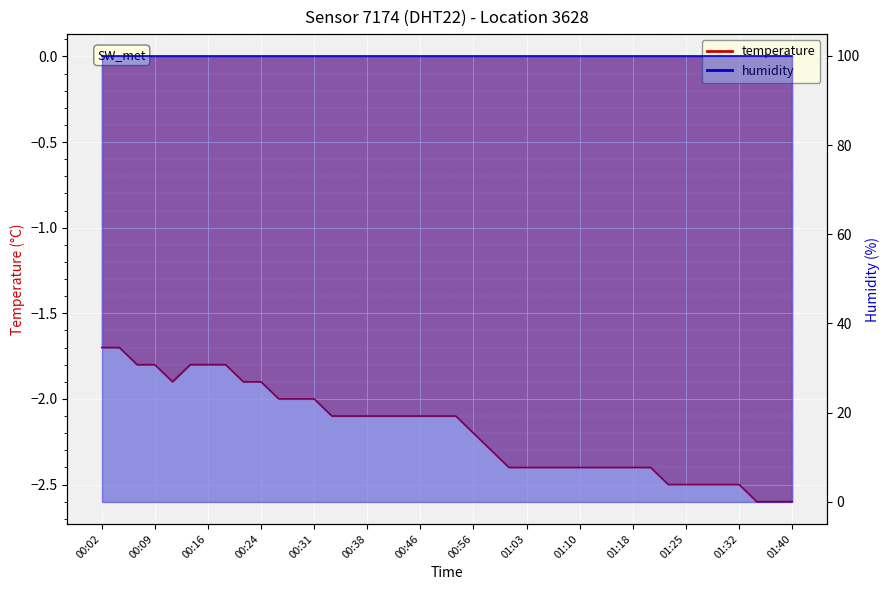

True or false: the data shows -2.2 at 00:56.

True